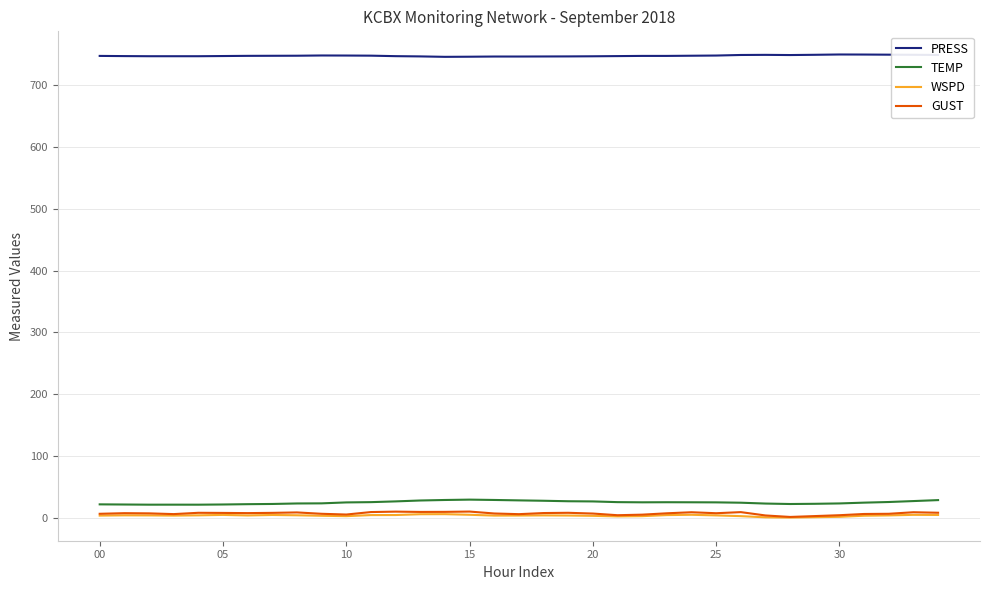

Which series has the largest total across all categories?

PRESS